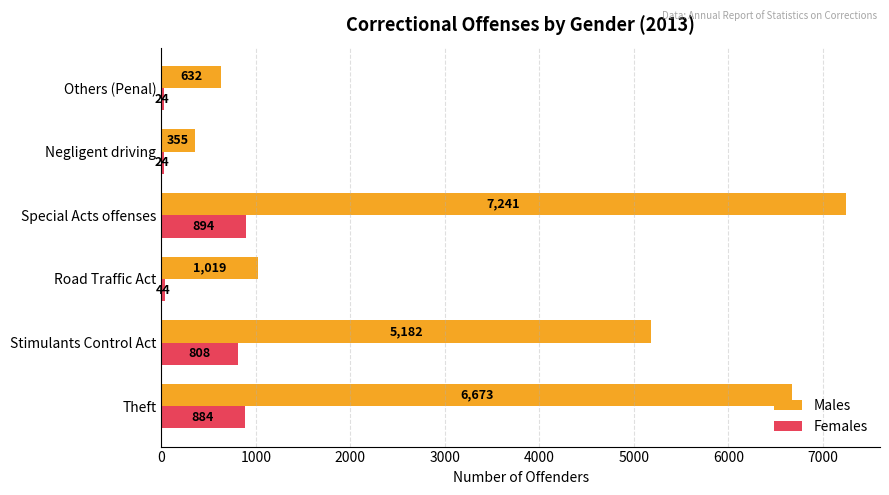

What is the difference between the maximum and minimum values in the Males series?

6886